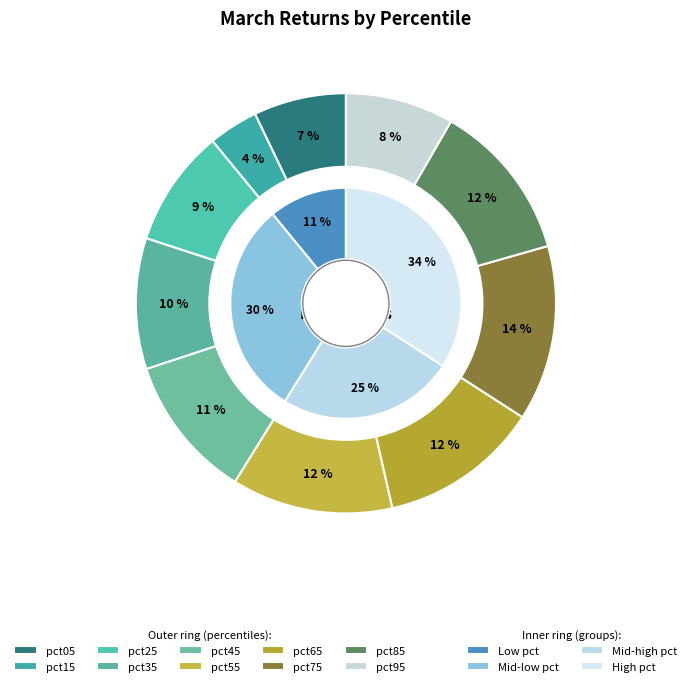

Does pct05 account for over 50% of the chart?

No